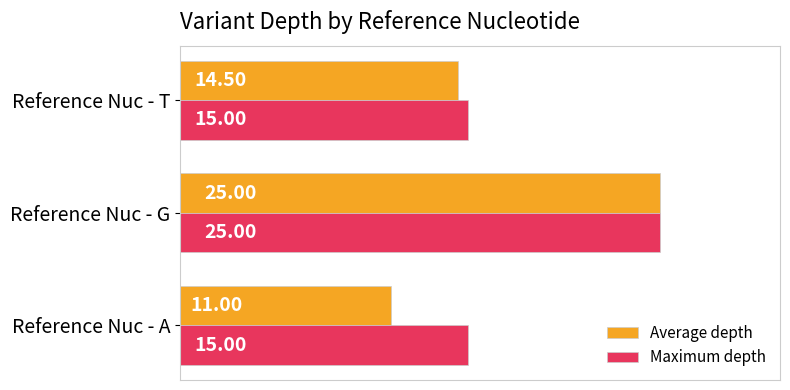

Which series has the widest spread of values?

Average depth